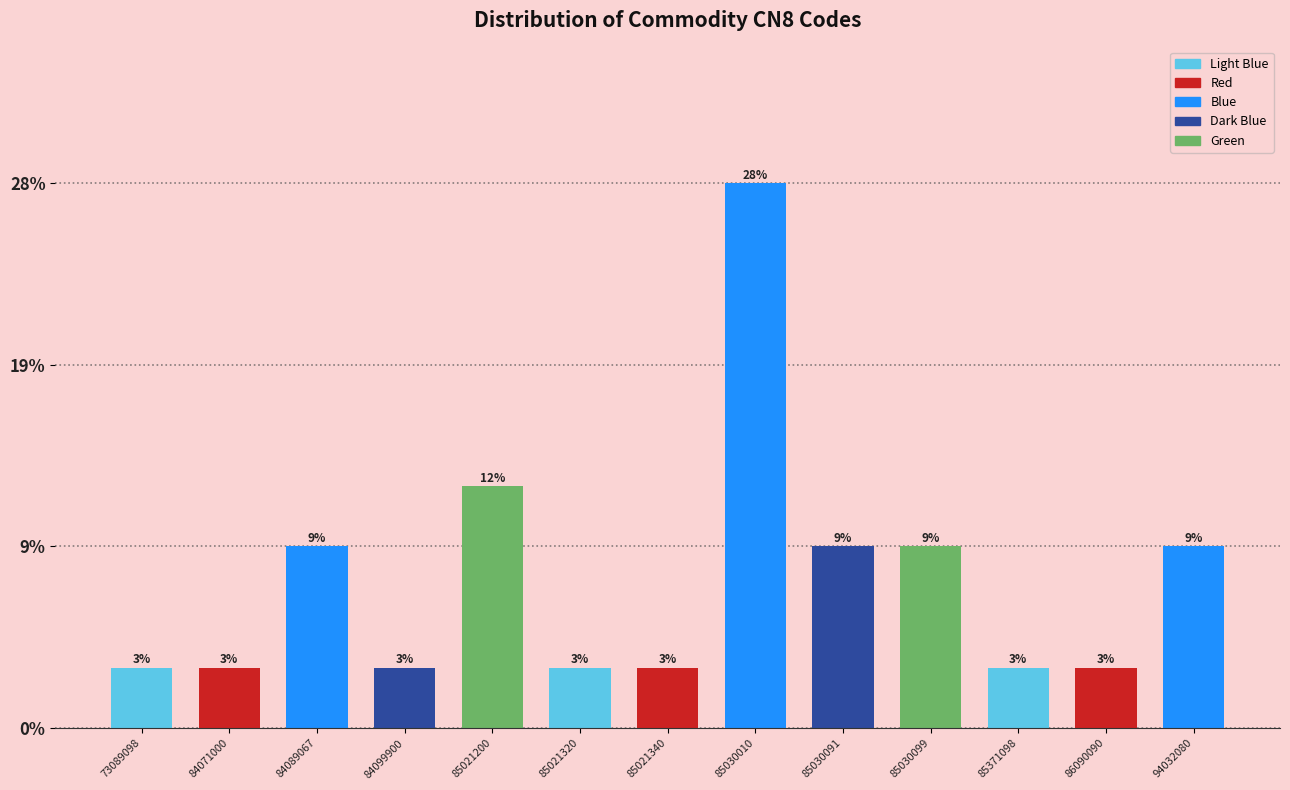

Does the chart contain any negative values?

No